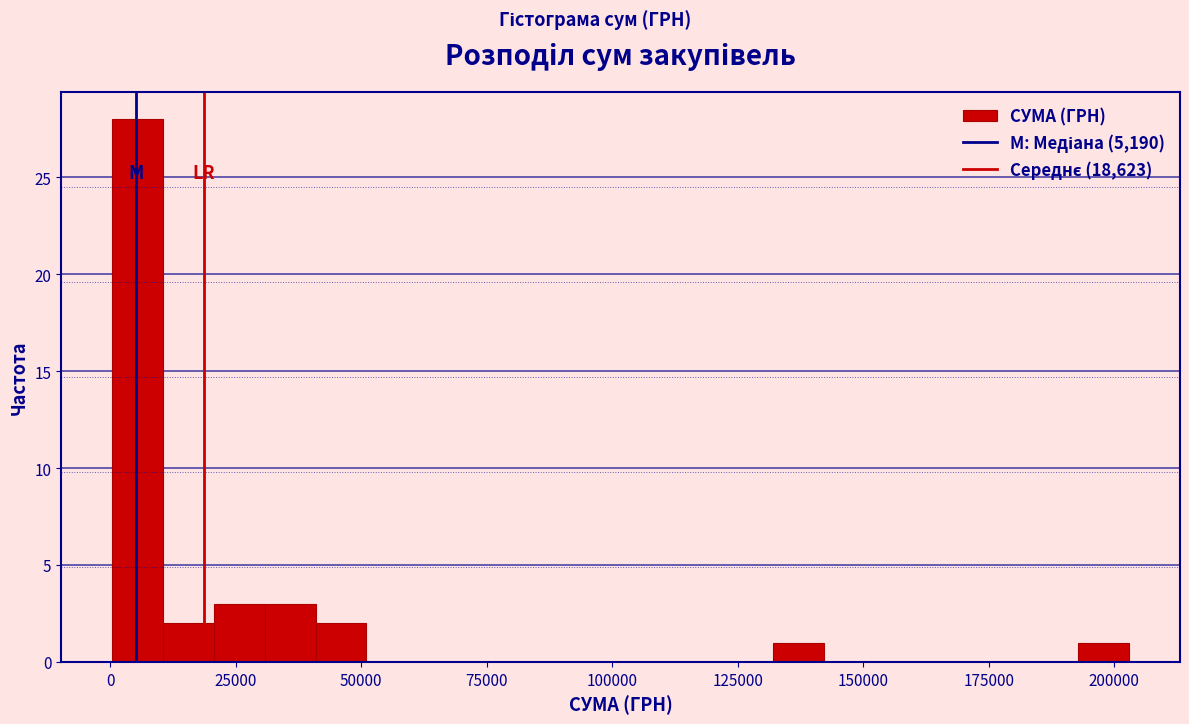

Read against the x-axis, roughly where is the centre of the tallest bar?

5000